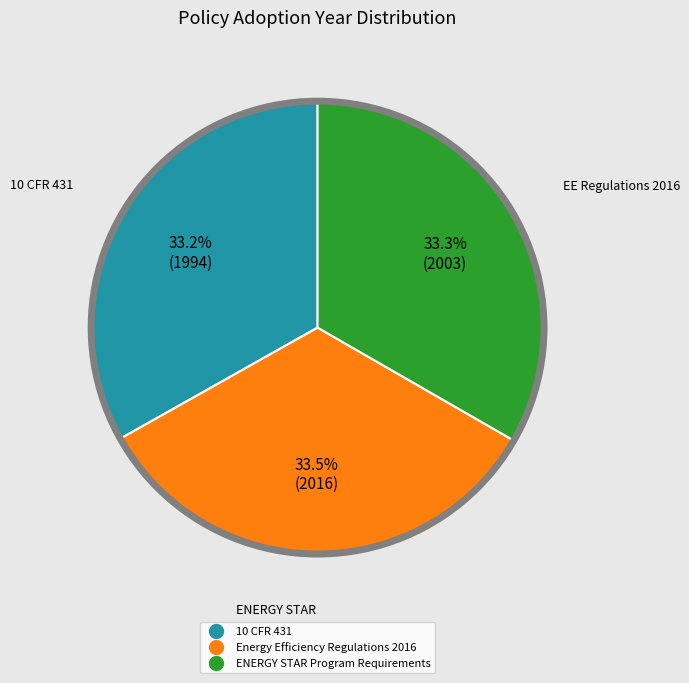

Count the number of slices in the pie.

3